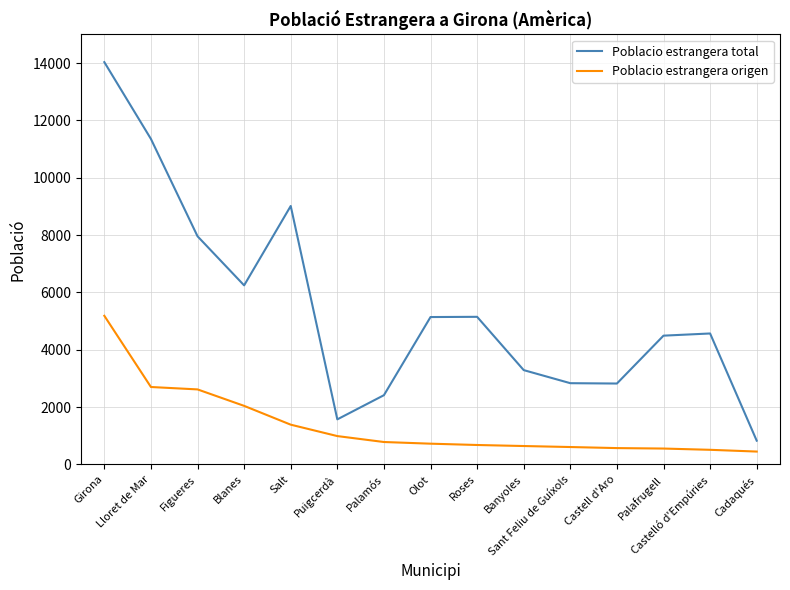

Which series has the largest total across all categories?

Poblacio estrangera total